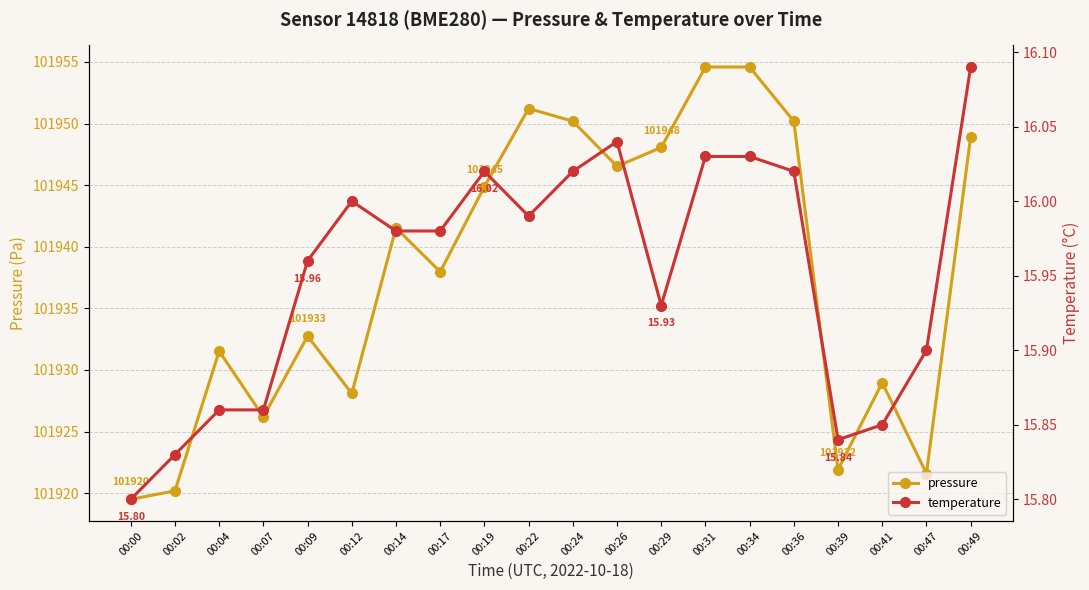

Does the chart display data point markers on the line(s)?

Yes